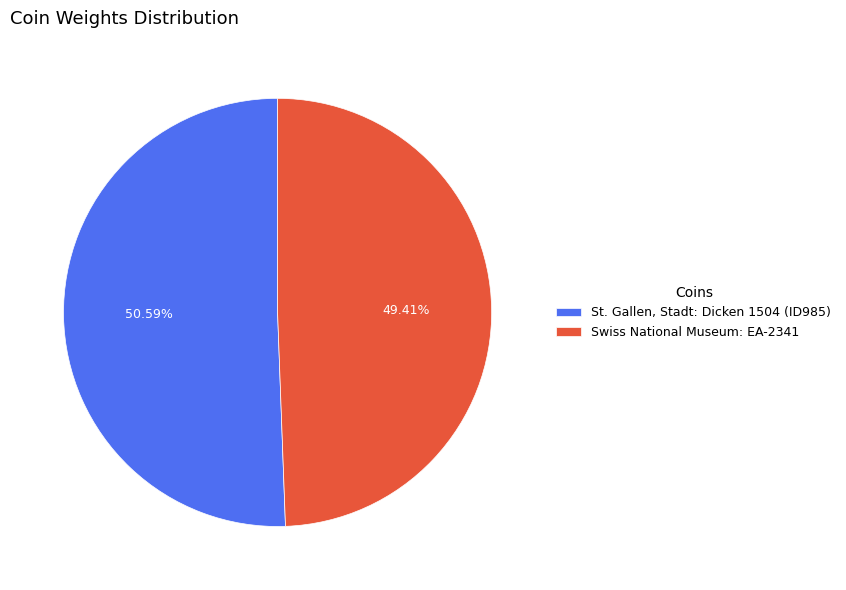

True or false: Swiss National Museum: EA-2341 accounts for 56% of the total.

False